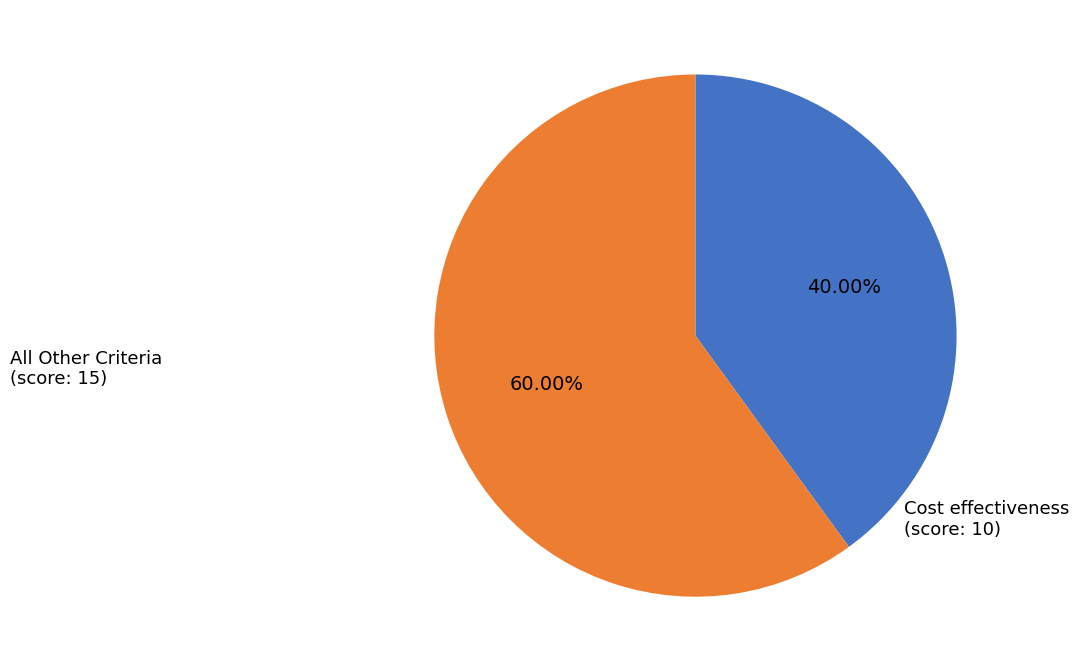

Is there a majority slice in this chart?

Yes